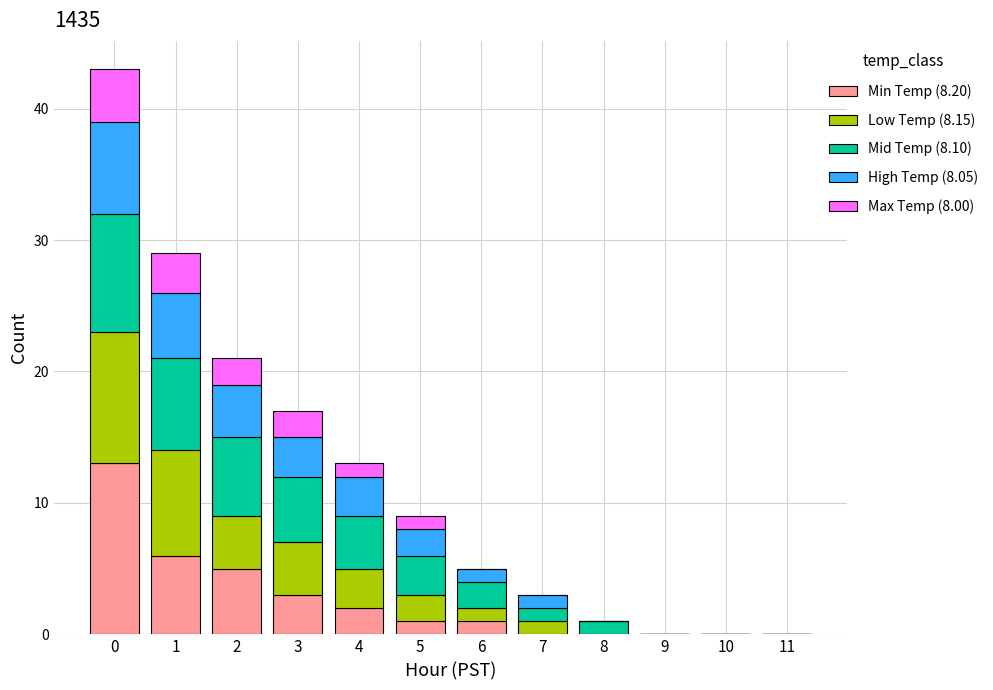

True or false: Min Temp (8.20) has a value of 2 at 1.

False